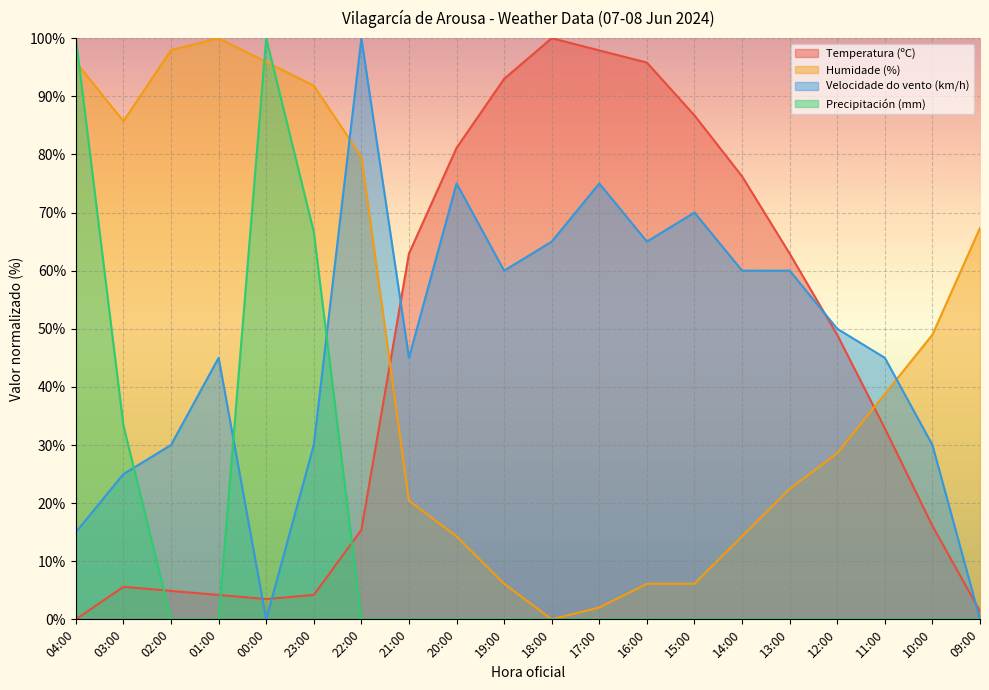

Reading left to right, transcribe all the data shown in this chart.

Temperatura (ºC): 04:00=0.0	03:00=5.6	02:00=4.9	01:00=4.2	00:00=3.5	23:00=4.2	22:00=15.4	21:00=62.9	20:00=81.1	19:00=93.0	18:00=100.0	17:00=97.9	16:00=95.8	15:00=86.7	14:00=76.2	13:00=62.9	12:00=49.0	11:00=32.9	10:00=16.1	09:00=1.4
Humidade (%): 04:00=95.9	03:00=85.7	02:00=98.0	01:00=100.0	00:00=95.9	23:00=91.8	22:00=79.6	21:00=20.4	20:00=14.3	19:00=6.1	18:00=0.0	17:00=2.0	16:00=6.1	15:00=6.1	14:00=14.3	13:00=22.4	12:00=28.6	11:00=38.8	10:00=49.0	09:00=67.3
Velocidade do vento (km/h): 04:00=15.0	03:00=25.0	02:00=30.0	01:00=45.0	00:00=0.0	23:00=30.0	22:00=100.0	21:00=45.0	20:00=75.0	19:00=60.0	18:00=65.0	17:00=75.0	16:00=65.0	15:00=70.0	14:00=60.0	13:00=60.0	12:00=50.0	11:00=45.0	10:00=30.0	09:00=0.0
Precipitación (mm): 04:00=100.0	03:00=33.3	02:00=0.0	01:00=0.0	00:00=100.0	23:00=66.7	22:00=0.0	21:00=0.0	20:00=0.0	19:00=0.0	18:00=0.0	17:00=0.0	16:00=0.0	15:00=0.0	14:00=0.0	13:00=0.0	12:00=0.0	11:00=0.0	10:00=0.0	09:00=0.0